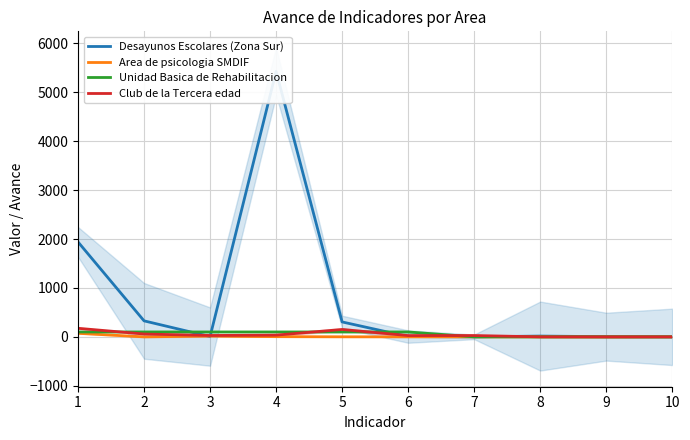

True or false: Area de psicologia SMDIF has a value of 128 at 1.

False